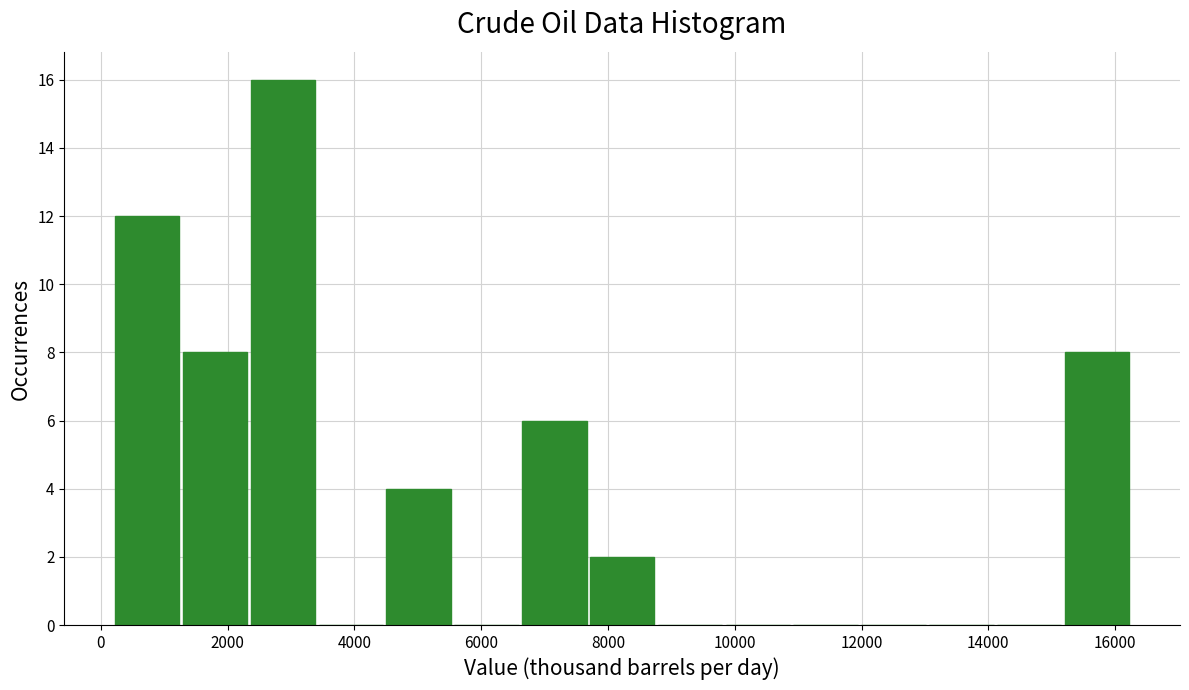

What is the height of the bar covering 2400 to 3400 on the x-axis? Neither the bar edges nor the heights are printed on the chart, so give them approximately, as read against the axes.

16